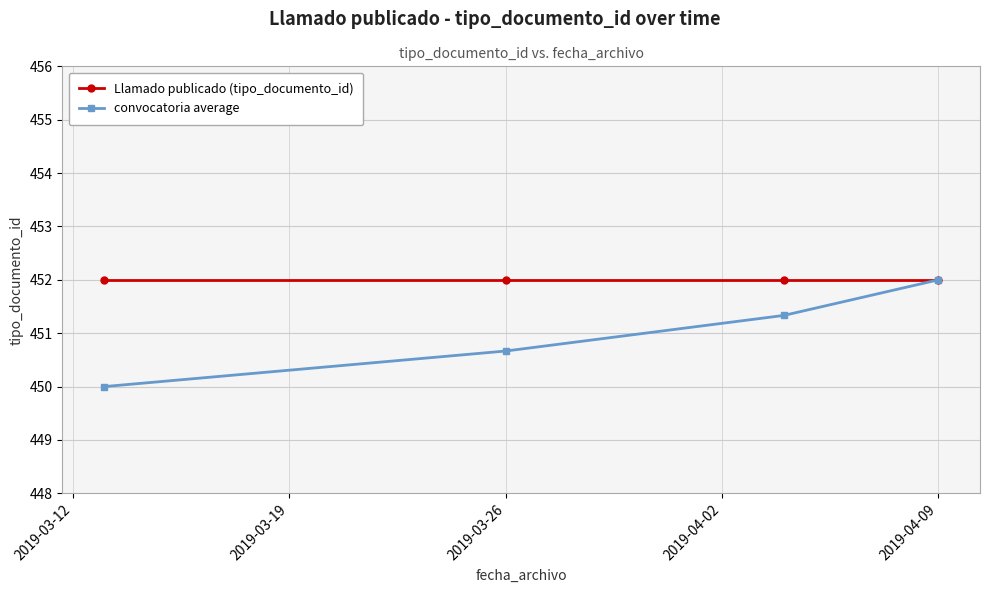

What is the average value of the convocatoria average series?

451.0